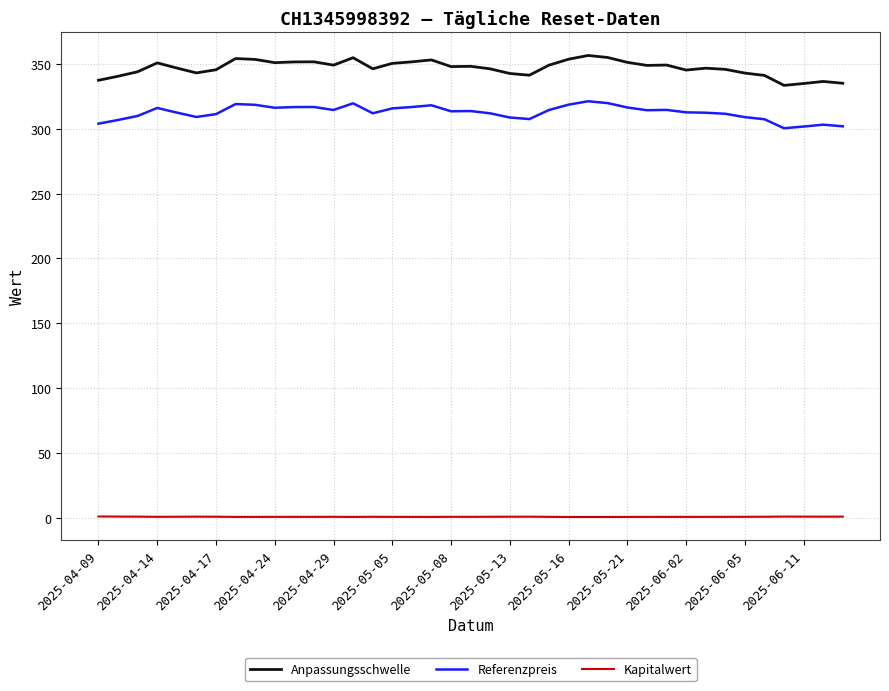

What is the average value of the Anpassungsschwelle series?

346.9